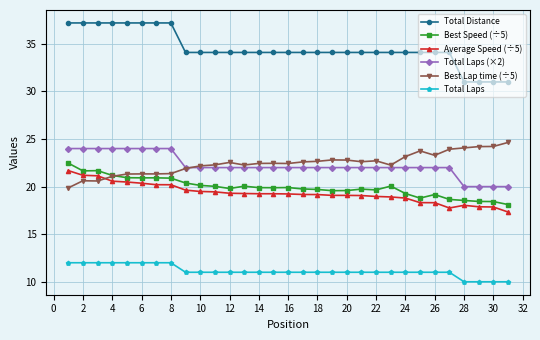

True or false: Total Distance and Average Speed (÷5) cross at least once.

False